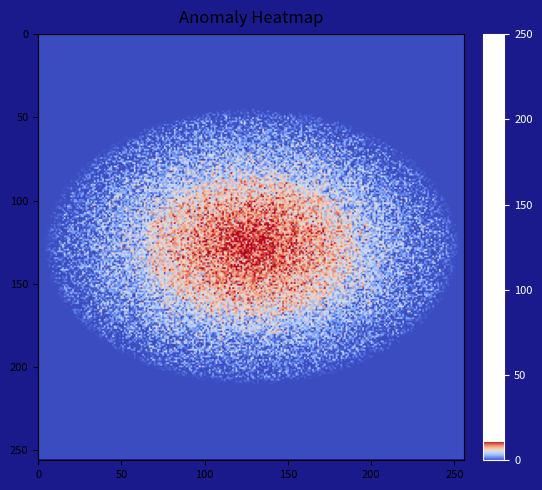

True or false: 2017-10-23 has a value of 4 at Ядро.

False